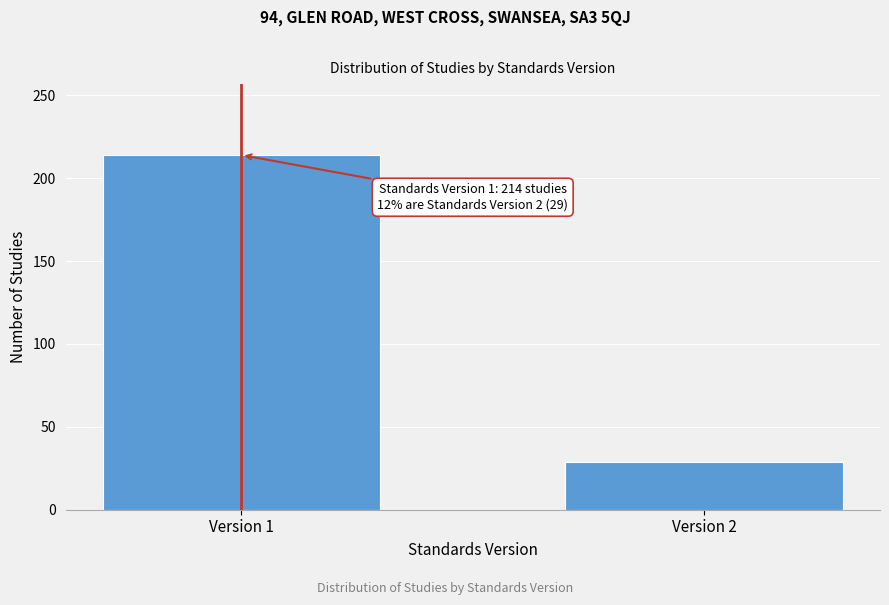

Reading left to right, list all the values displayed in this chart.

214	29